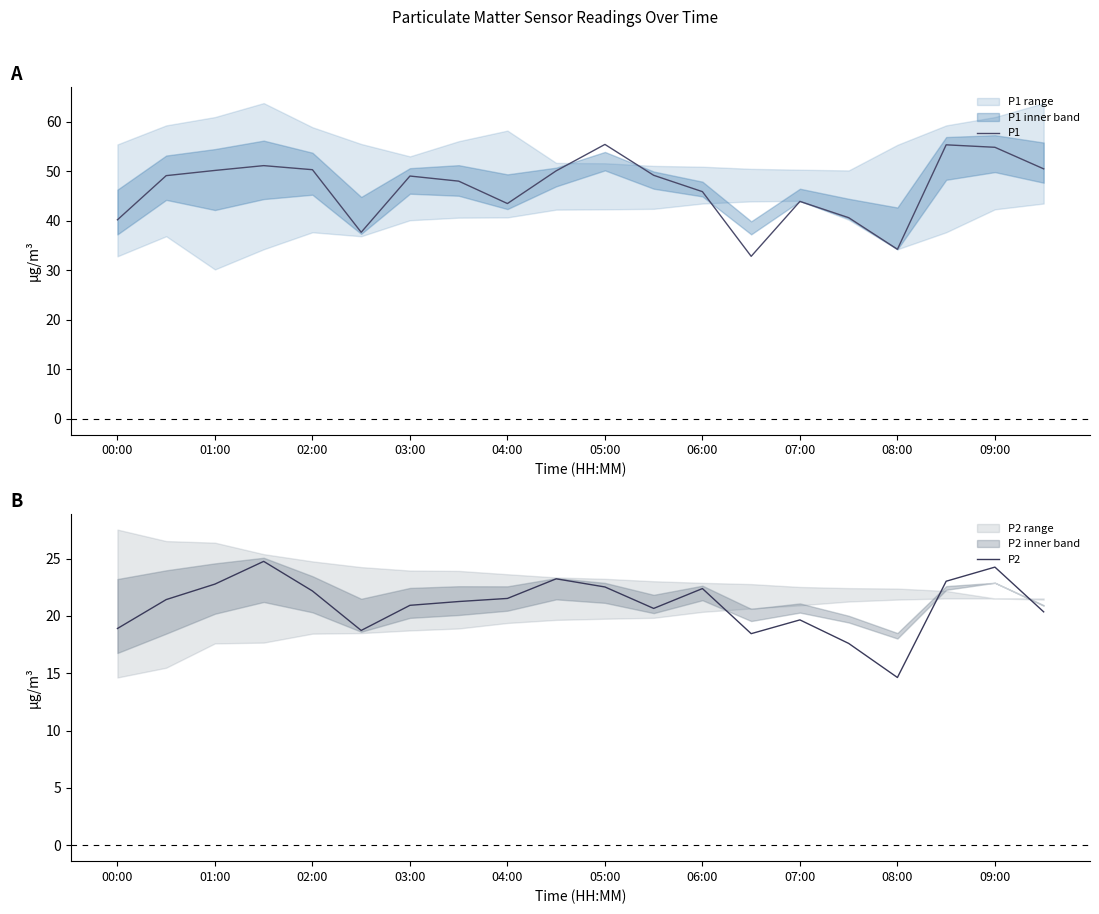

True or false: P2 and P1 cross at least once.

False